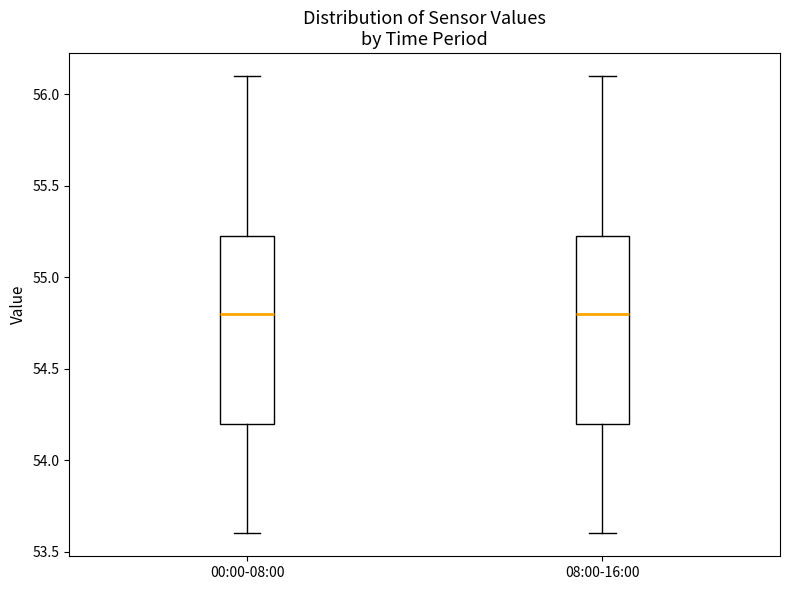

Reading left to right, read every box against the y-axis: the position of its median line, the range the box covers, and the ends of its whiskers. The values are not printed on the chart, so give them approximately, as read against the axis.

00:00-08:00: median 54.80, box 54.20 to 55.25, whiskers 53.60 to 56.10
08:00-16:00: median 54.80, box 54.20 to 55.25, whiskers 53.60 to 56.10